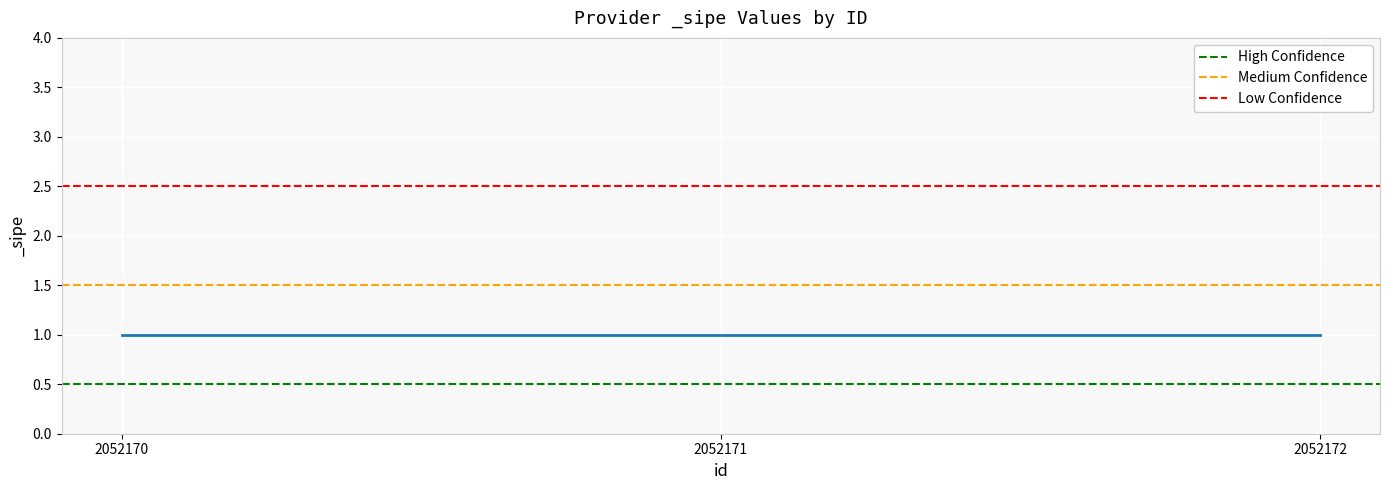

Is it true that Medium Confidence equals 1.5 at 2052171?

True